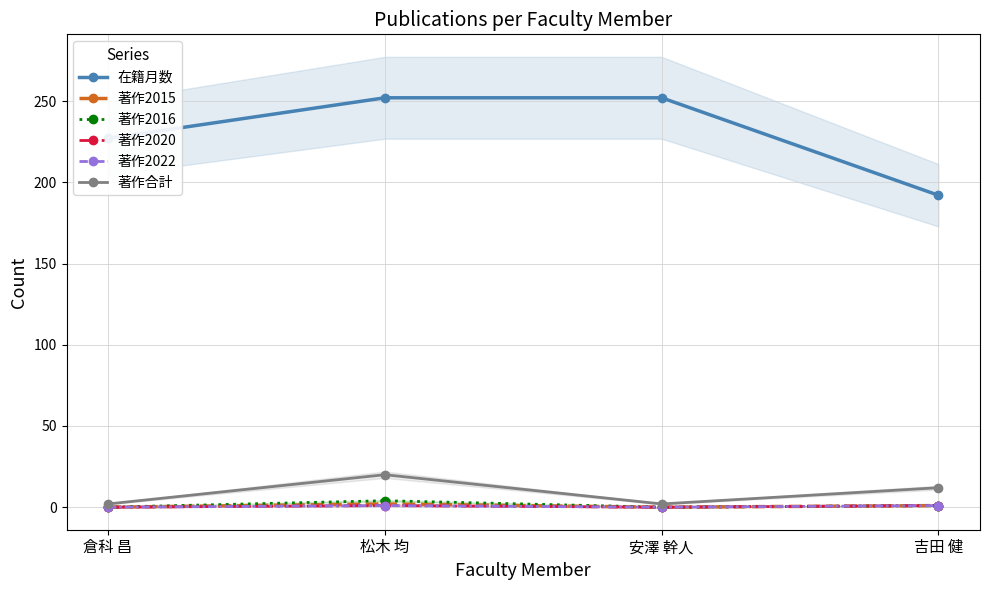

At which category does the chart reach its minimum across all series?

倉科 昌